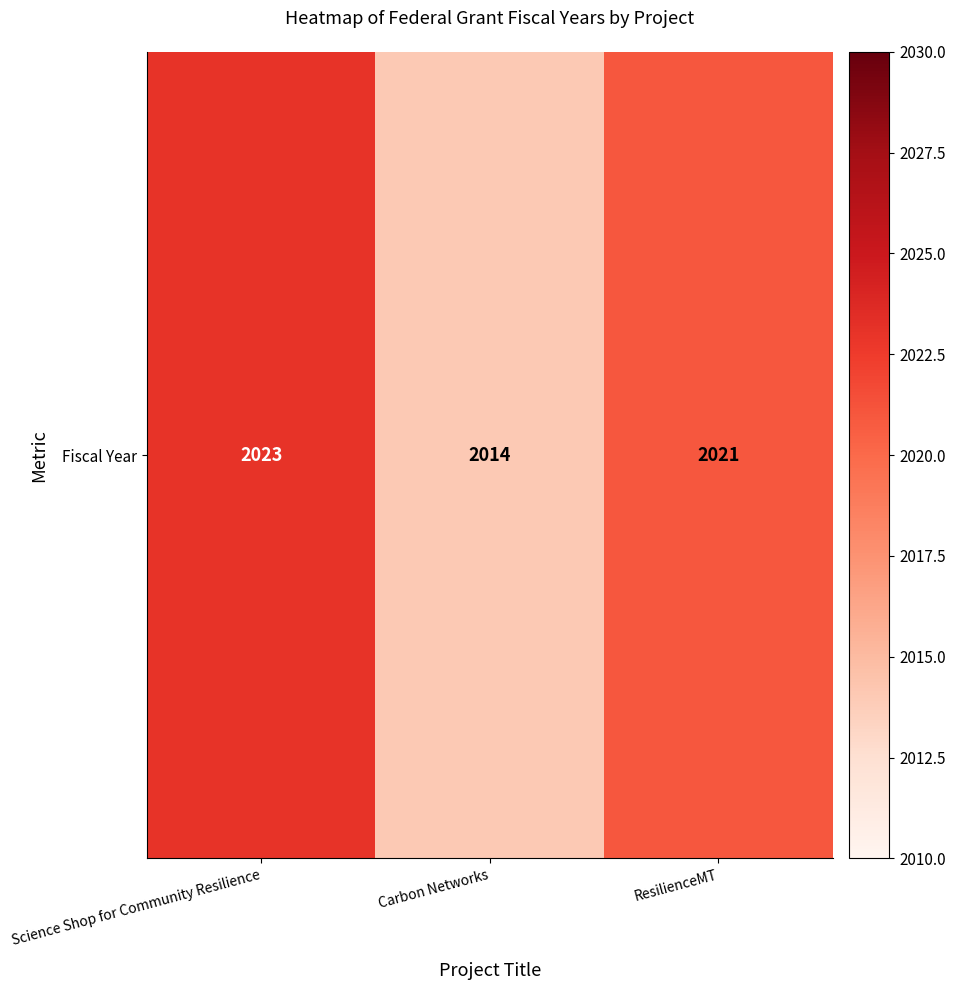

What is the difference between the values at Carbon Networks and Science Shop for Community Resilience?

9